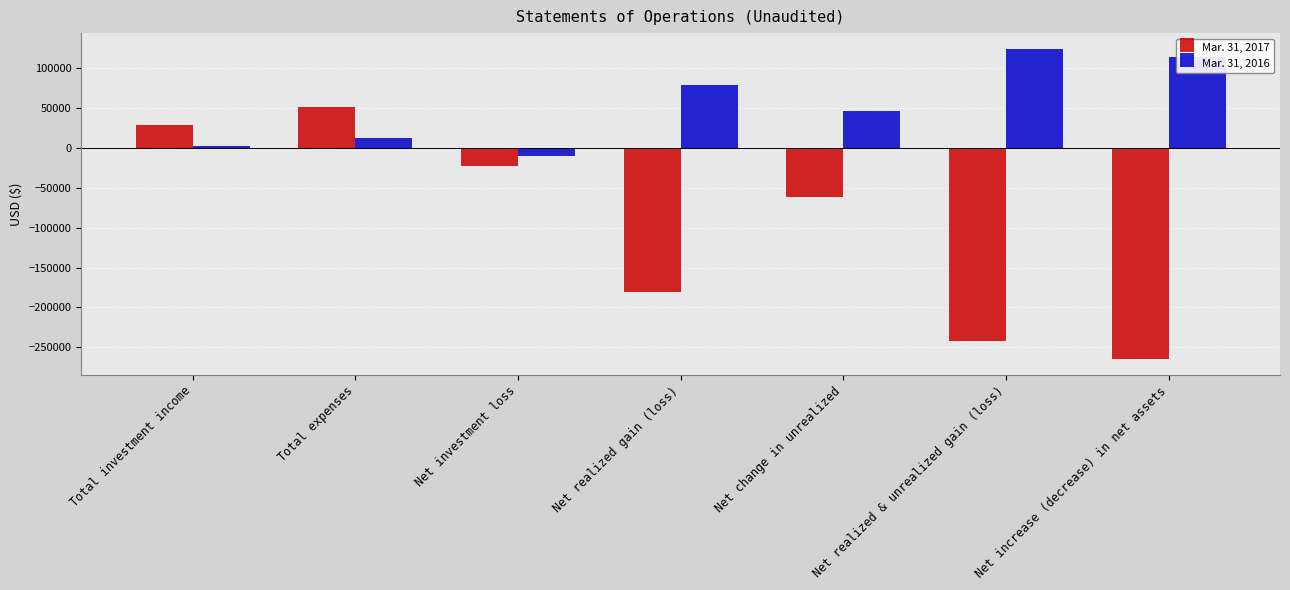

Reading left to right, transcribe all the data shown in this chart.

Mar. 31, 2017: Total investment income=28798	Total expenses=51645	Net investment loss=-22847	Net realized gain (loss)=-180665	Net change in unrealized=-61417	Net realized & unrealized gain (loss)=-242082	Net increase (decrease) in net assets=-264929
Mar. 31, 2016: Total investment income=2287	Total expenses=12675	Net investment loss=-10388	Net realized gain (loss)=78484	Net change in unrealized=46072	Net realized & unrealized gain (loss)=124556	Net increase (decrease) in net assets=114168